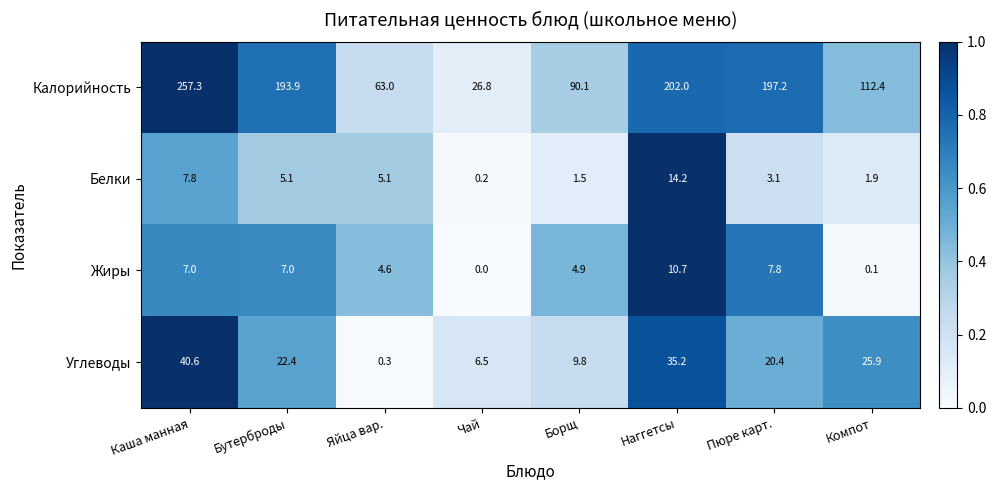

Which series has the largest range (max minus min)?

Калорийность